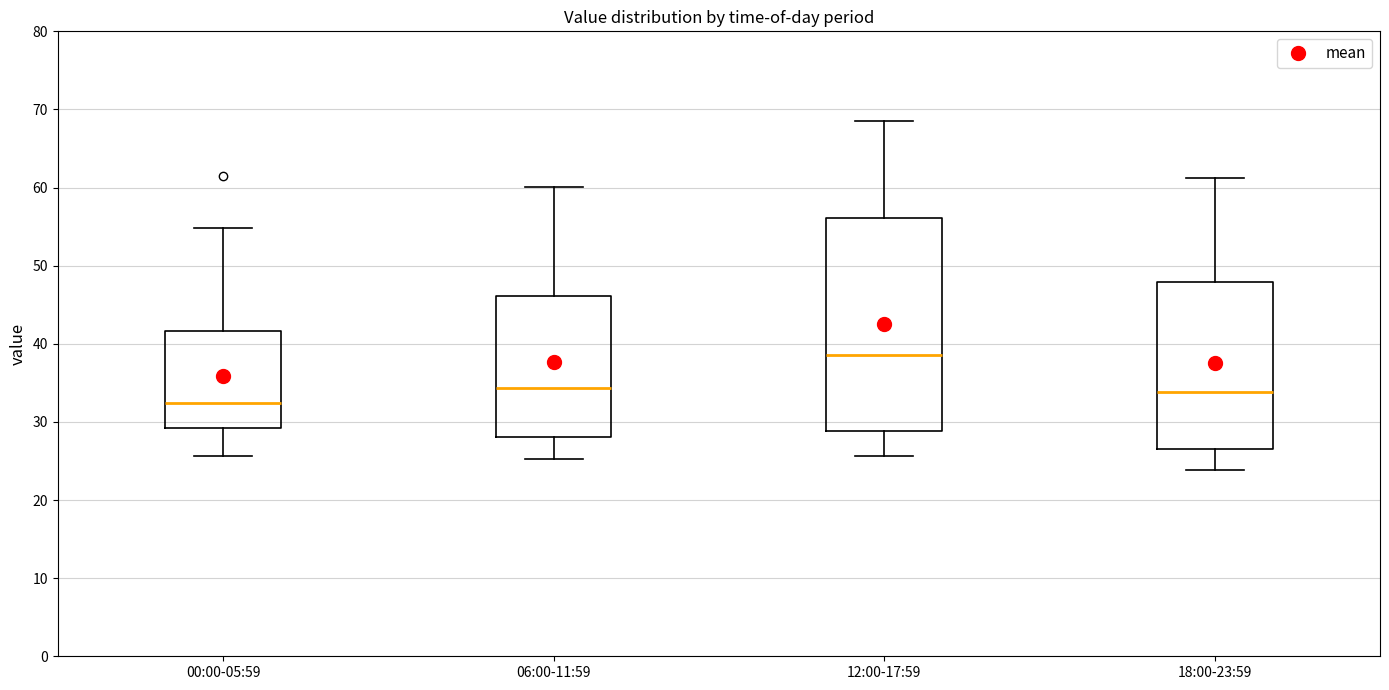

Reading left to right, transcribe this box plot: for each box, give where its median line is, the range the box spans, and where its two whiskers end, as read against the y-axis. The values are not printed on the chart, so give them approximately, as read against the axis.

00:00-05:59: median 32, box 29 to 42, whiskers 26 to 55
06:00-11:59: median 34, box 28 to 46, whiskers 25 to 60
12:00-17:59: median 39, box 29 to 56, whiskers 26 to 69
18:00-23:59: median 34, box 27 to 48, whiskers 24 to 61